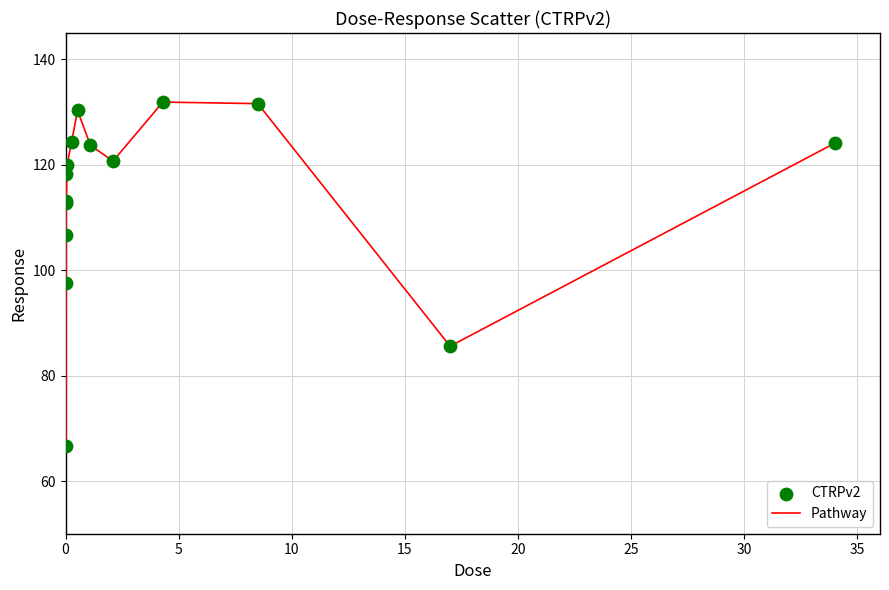

What is the maximum value shown in the chart?

131.9